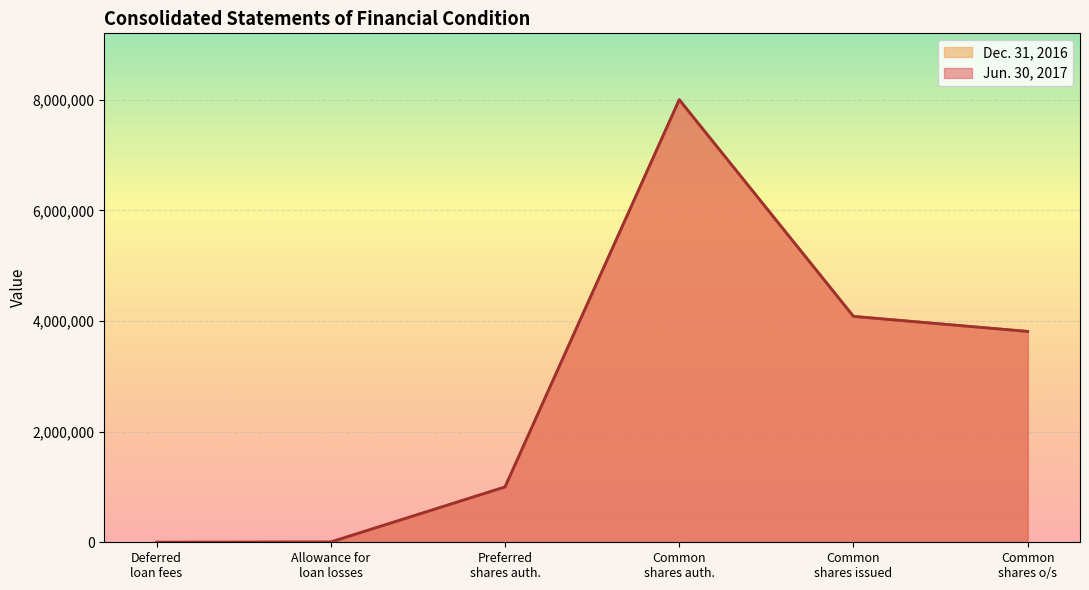

What are all the series names shown in the legend?

Dec. 31, 2016, Jun. 30, 2017